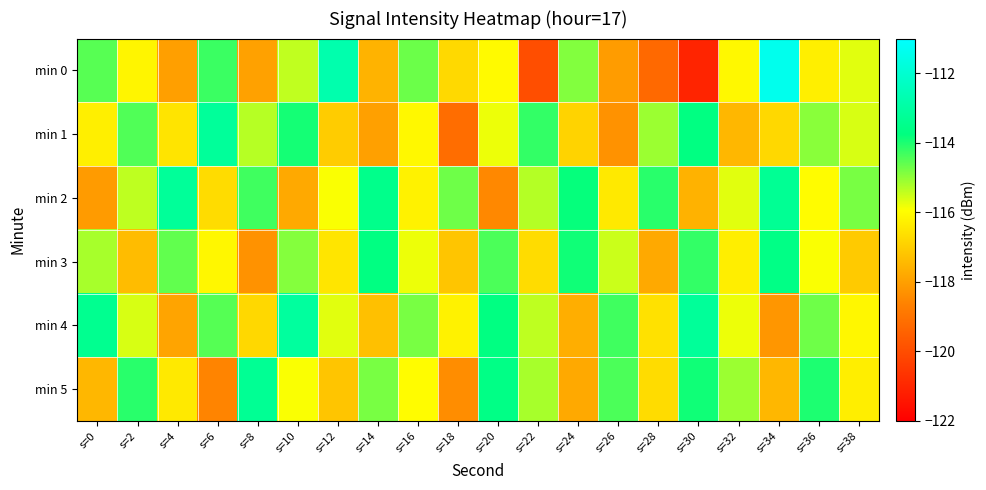

Reading left to right, list all the values displayed in this chart.

min 0: s=0=-114.5	s=2=-116.1	s=4=-118.0	s=6=-114.3	s=8=-118.0	s=10=-115.4	s=12=-112.8	s=14=-117.6	s=16=-114.7	s=18=-116.8	s=20=-116.0	s=22=-120.0	s=24=-114.9	s=26=-118.1	s=28=-119.3	s=30=-121.1	s=32=-116.1	s=34=-111.4	s=36=-116.3	s=38=-115.7
min 1: s=0=-116.3	s=2=-114.4	s=4=-116.5	s=6=-113.2	s=8=-115.3	s=10=-113.9	s=12=-117.0	s=14=-118.0	s=16=-116.1	s=18=-119.1	s=20=-115.8	s=22=-114.2	s=24=-116.9	s=26=-118.3	s=28=-115.1	s=30=-113.7	s=32=-117.5	s=34=-116.8	s=36=-115.0	s=38=-115.6
min 2: s=0=-118.1	s=2=-115.4	s=4=-113.2	s=6=-116.7	s=8=-114.3	s=10=-117.8	s=12=-115.9	s=14=-113.5	s=16=-116.2	s=18=-114.7	s=20=-118.5	s=22=-115.3	s=24=-113.8	s=26=-116.4	s=28=-114.1	s=30=-117.6	s=32=-115.7	s=34=-113.3	s=36=-116.0	s=38=-114.8
min 3: s=0=-115.2	s=2=-117.4	s=4=-114.6	s=6=-116.1	s=8=-118.3	s=10=-114.9	s=12=-116.5	s=14=-113.7	s=16=-115.8	s=18=-117.2	s=20=-114.4	s=22=-116.7	s=24=-113.9	s=26=-115.5	s=28=-117.8	s=30=-114.2	s=32=-116.3	s=34=-113.6	s=36=-115.9	s=38=-117.1
min 4: s=0=-113.4	s=2=-115.6	s=4=-117.9	s=6=-114.5	s=8=-116.8	s=10=-113.1	s=12=-115.7	s=14=-117.3	s=16=-114.8	s=18=-116.2	s=20=-113.7	s=22=-115.4	s=24=-117.7	s=26=-114.3	s=28=-116.6	s=30=-113.2	s=32=-115.8	s=34=-118.2	s=36=-114.7	s=38=-116.1
min 5: s=0=-117.5	s=2=-114.1	s=4=-116.4	s=6=-118.6	s=8=-113.3	s=10=-115.9	s=12=-117.2	s=14=-114.8	s=16=-116.0	s=18=-118.4	s=20=-113.6	s=22=-115.2	s=24=-117.8	s=26=-114.4	s=28=-116.7	s=30=-113.9	s=32=-115.1	s=34=-117.5	s=36=-114.0	s=38=-116.3